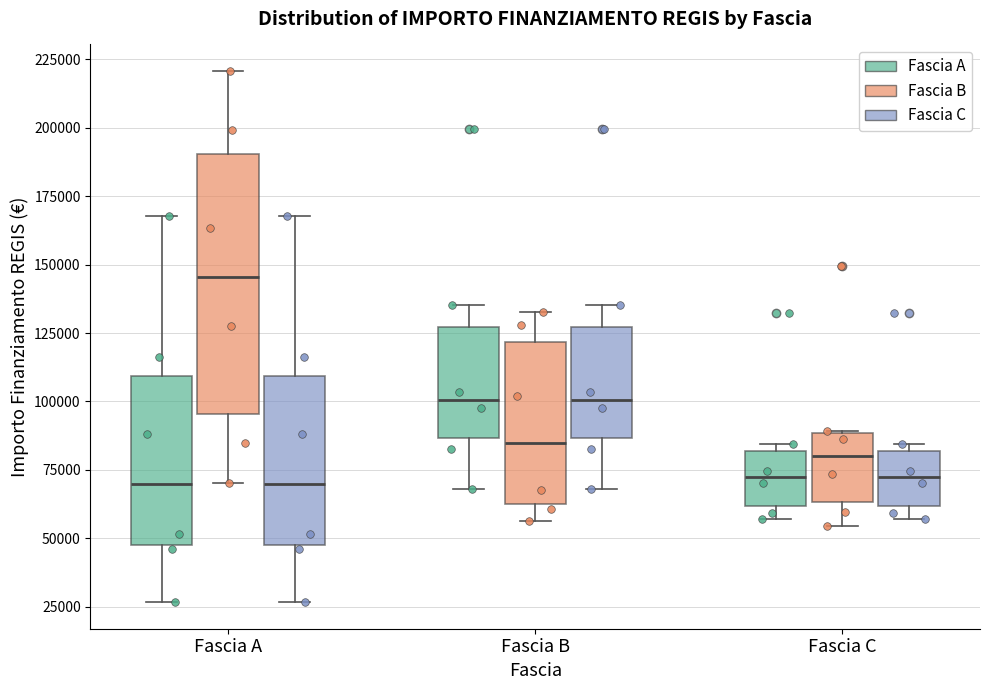

Comparing the boxes themselves (not the whiskers), which one is the tallest?

Fascia A (Fascia B)